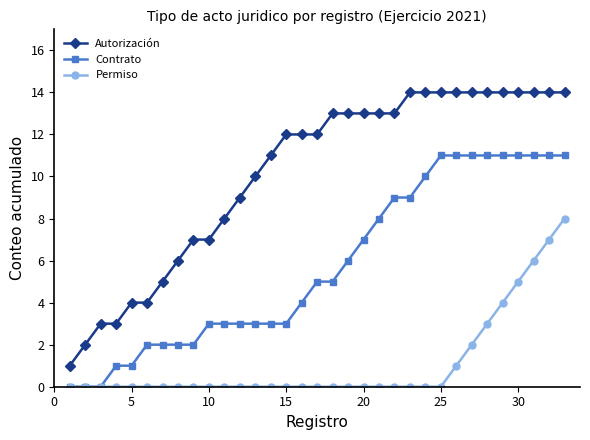

What is the value of the Autorización point at the 6th from the left?

4